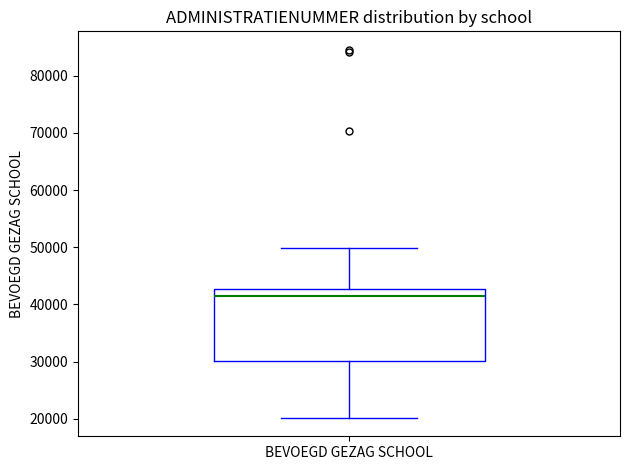

Read this box plot against the y-axis: the position of the median line, the range covered by the box, and the ends of both whiskers. The values are not printed on the chart, so give them approximately, as read against the axis.

median 42000, box 30000 to 43000, whiskers 20000 to 50000